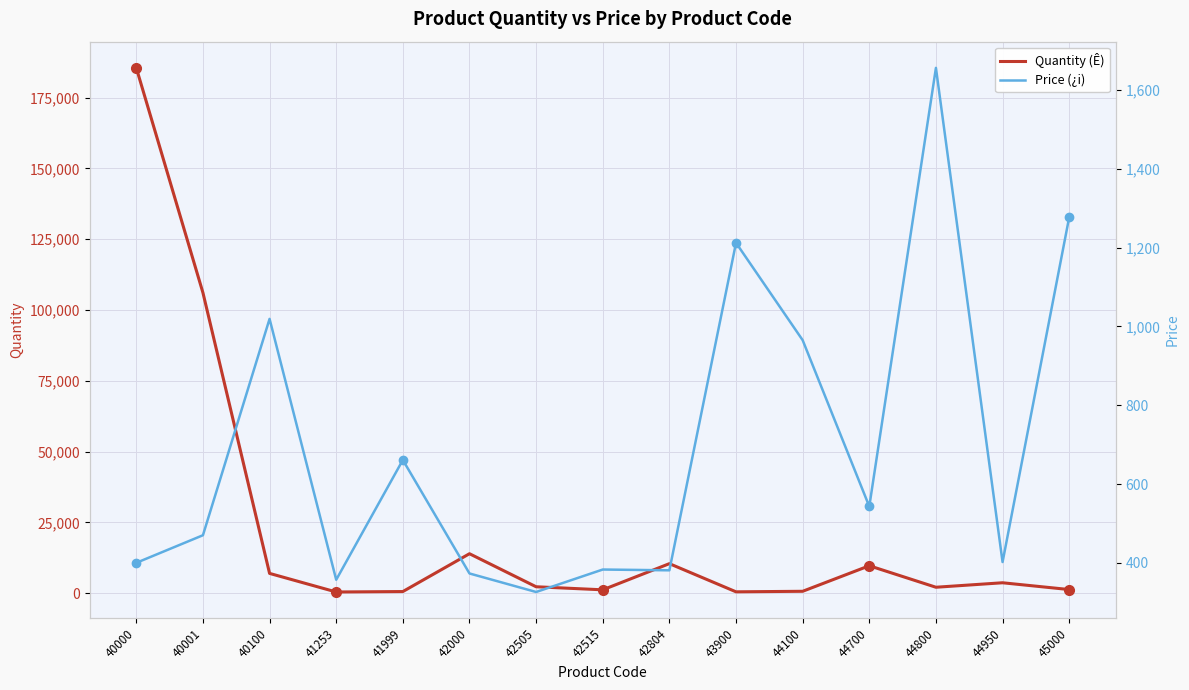

In Quantity (Ê), how many points are higher than both neighbors (excluding endpoints)?

4